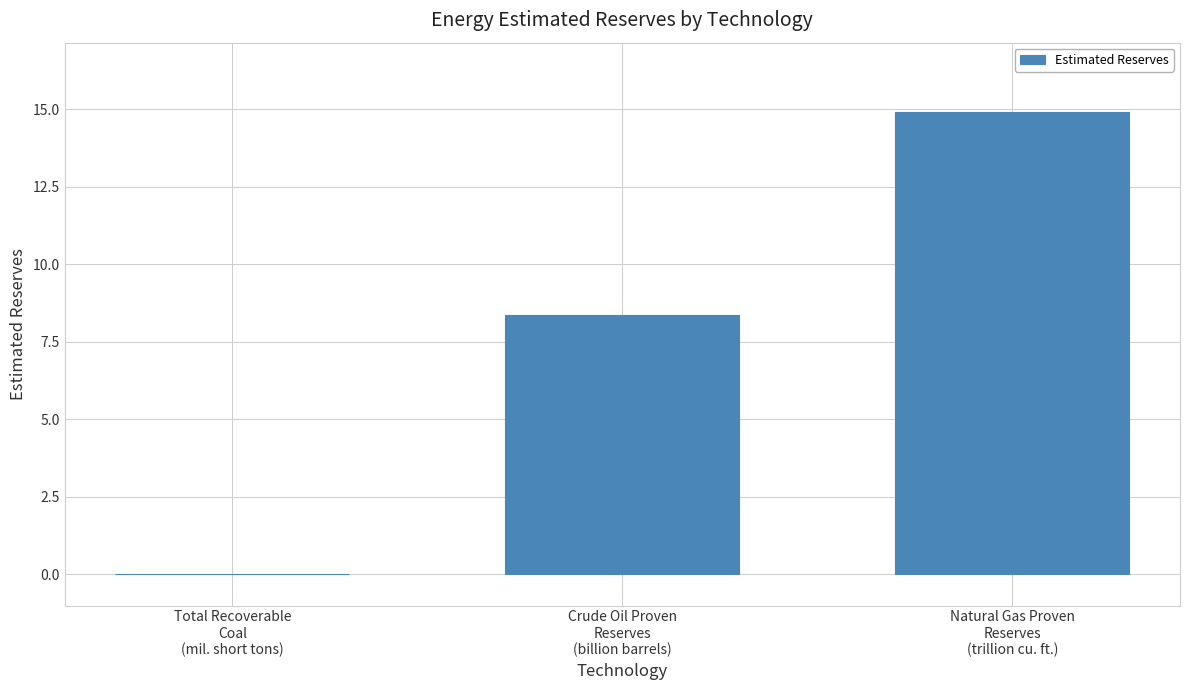

What is the maximum value shown in the chart?

14.9